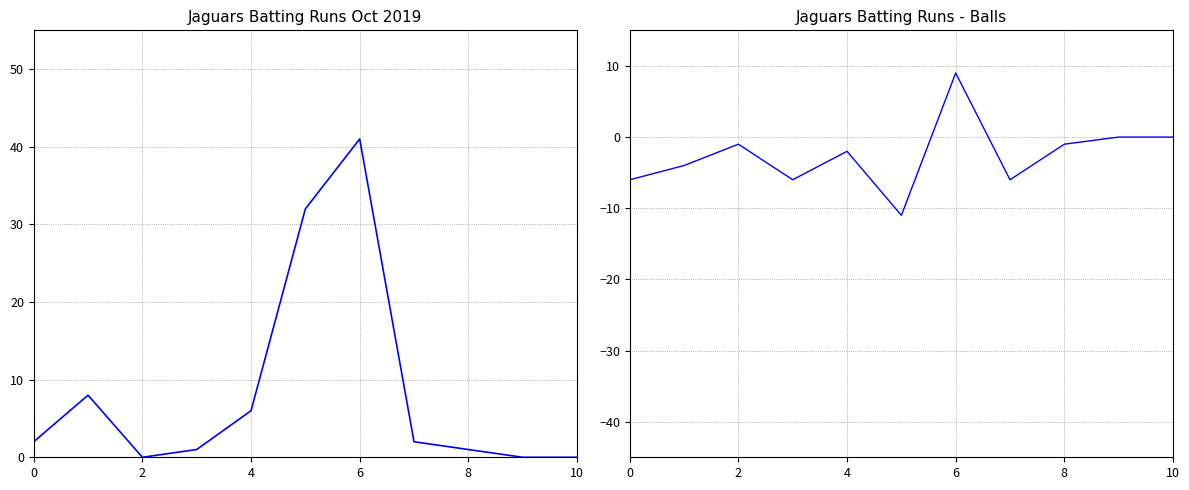

Reading left to right, transcribe all the data shown in this chart.

Runs: 2	8	0	1	6	32	41	2	1	0	0
Runs - Balls: -6	-4	-1	-6	-2	-11	9	-6	-1	0	0